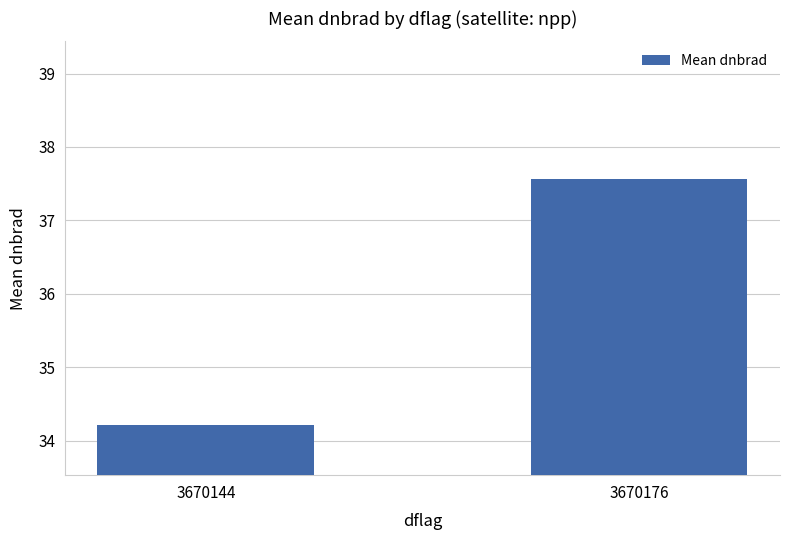

What is the difference between the values at 3670176 and 3670144?

3.3